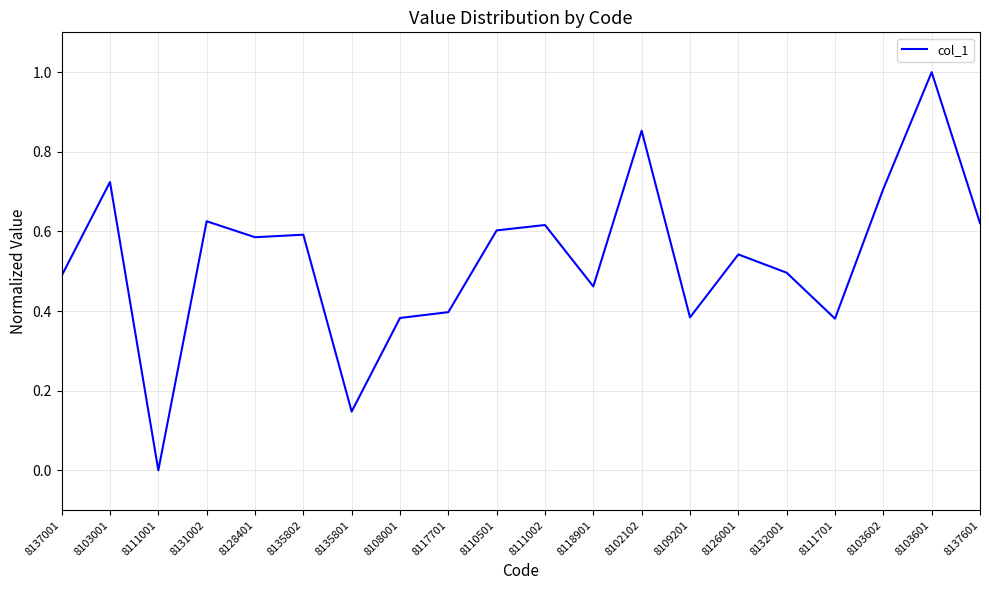

What position from the right is 8128401?

16